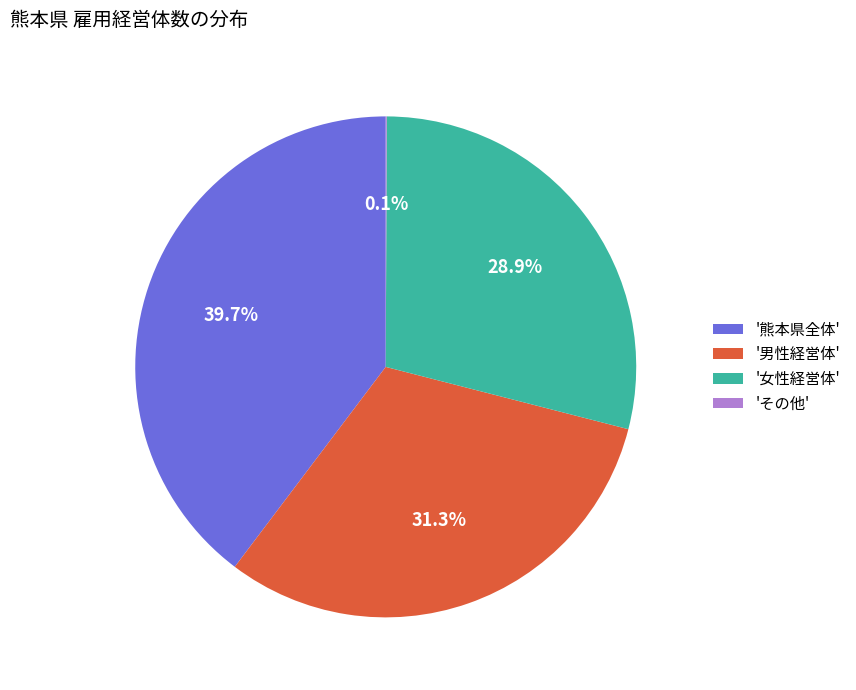

Does any single category account for the majority?

No